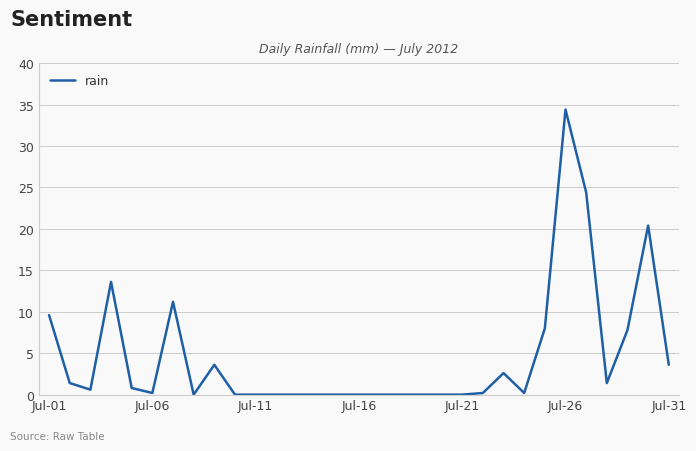

Reading left to right, list all the values displayed in this chart.

9.6	1.4	0.6	13.6	0.8	0.2	11.2	0.0	3.6	0.0	0.0	0.0	0.0	0.0	0.0	0.0	0.0	0.0	0.0	0.0	0.0	0.2	2.6	0.2	8.0	34.4	24.4	1.4	7.8	20.4	3.6